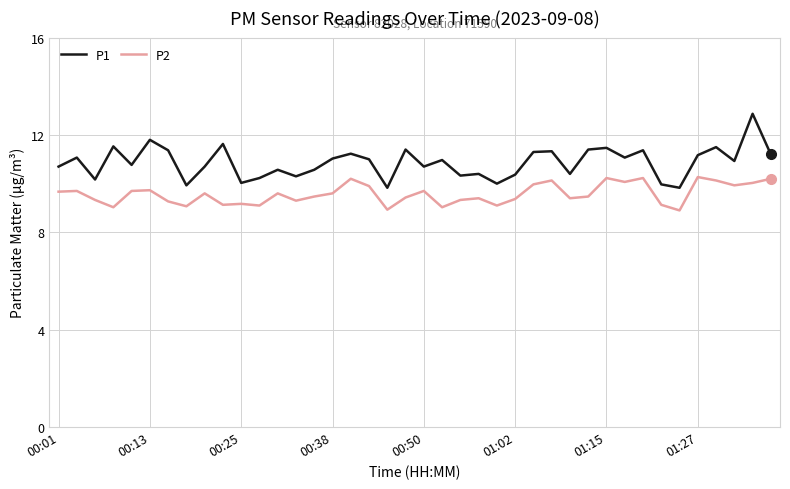

Which series has the widest spread of values?

P1